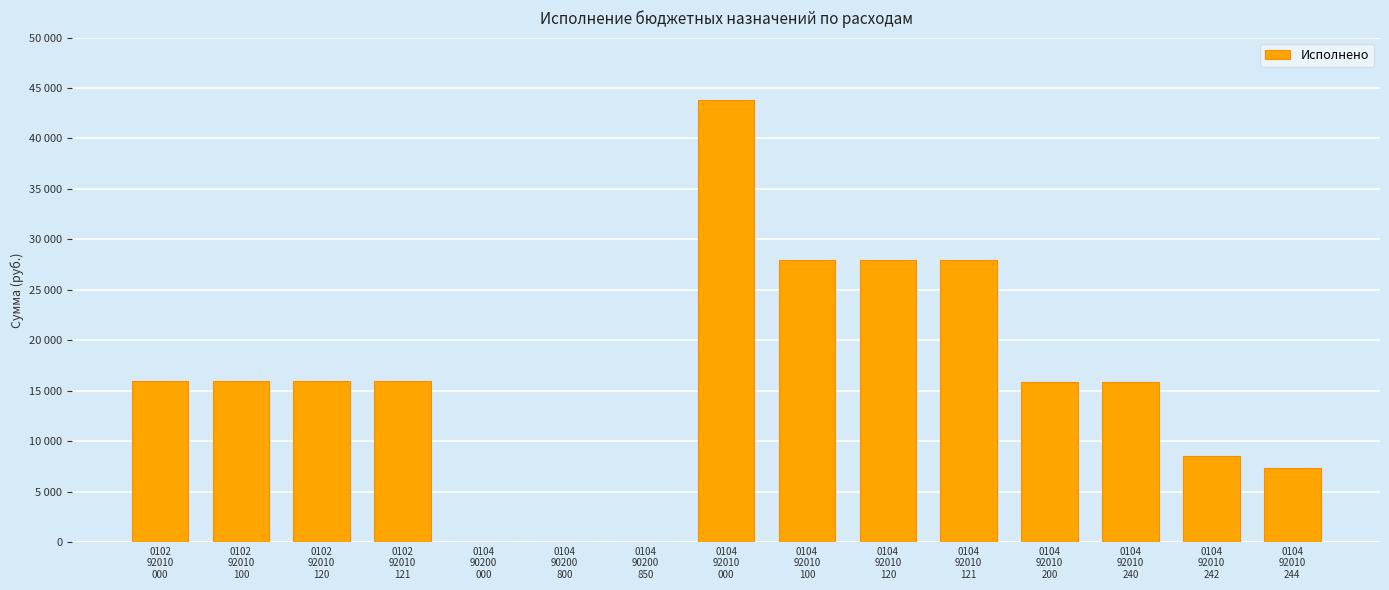

Between 0104
92010
100 and 0102
92010
120, which is larger?

0104
92010
100